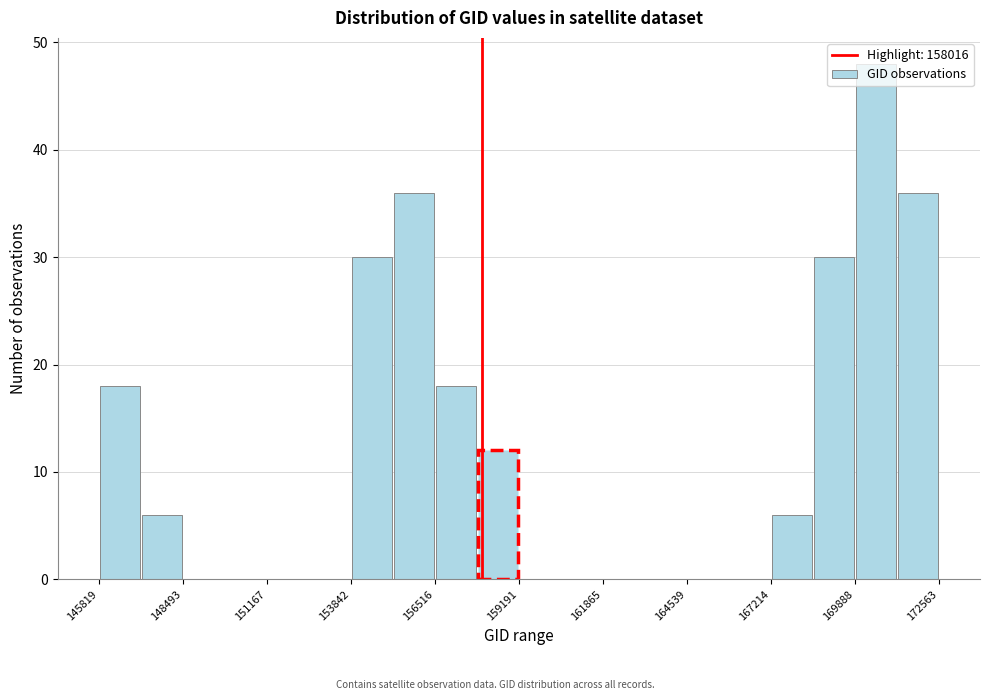

Read against the x-axis, roughly where is the centre of the tallest bar?

170500